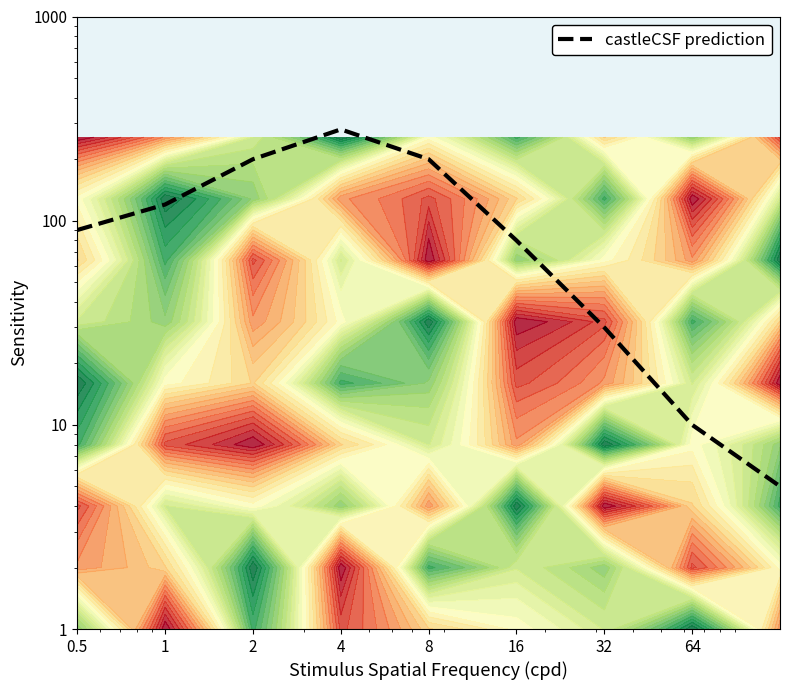

What is the ratio of the value at 8 to the value at 2?

1.0